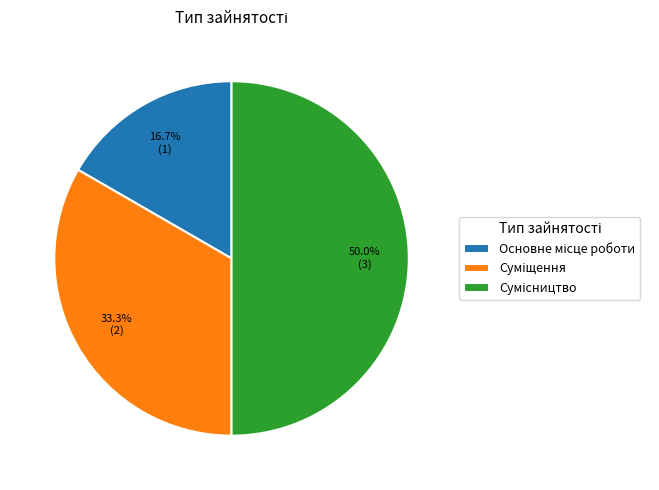

Approximately how many times larger is the value at Основне місце роботи compared to Сумісництво?

0.3